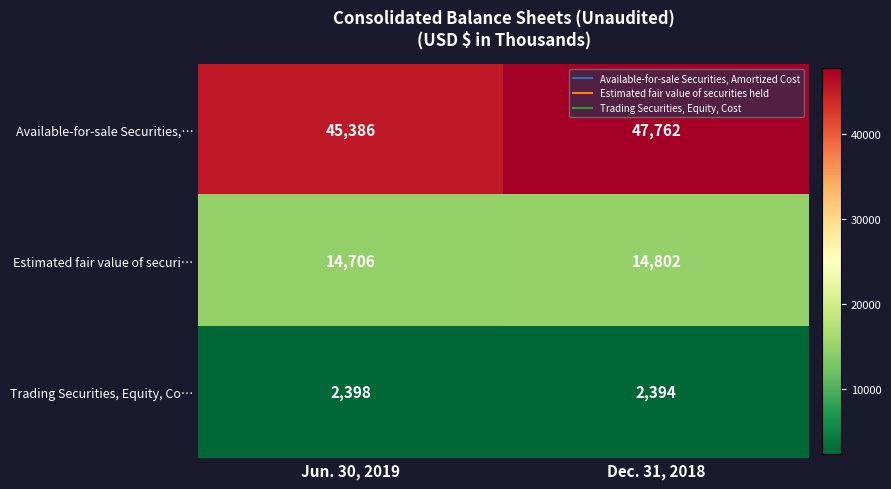

What is the minimum value shown in the chart?

2394